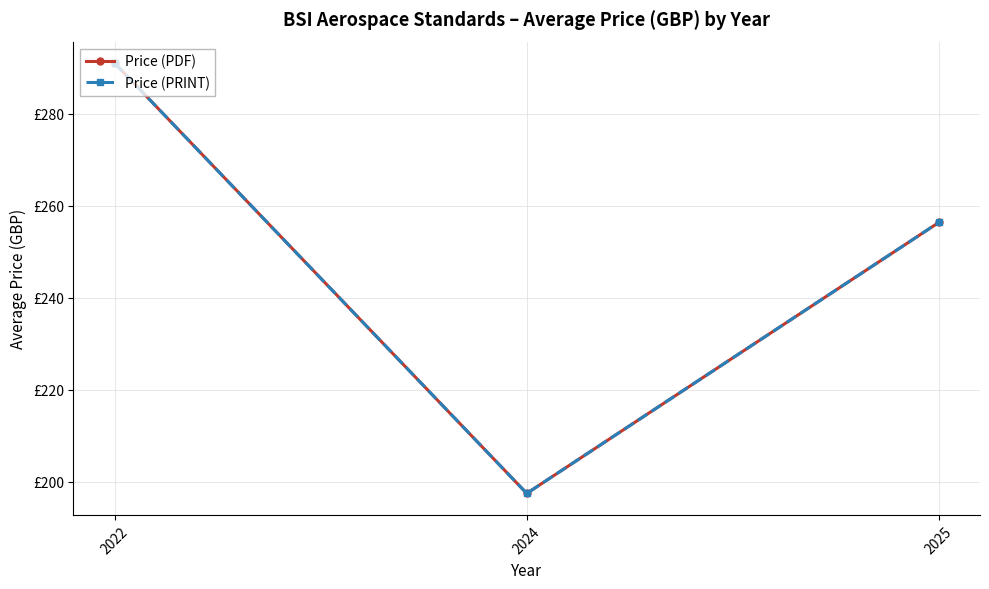

What is the greatest value displayed?

291.0